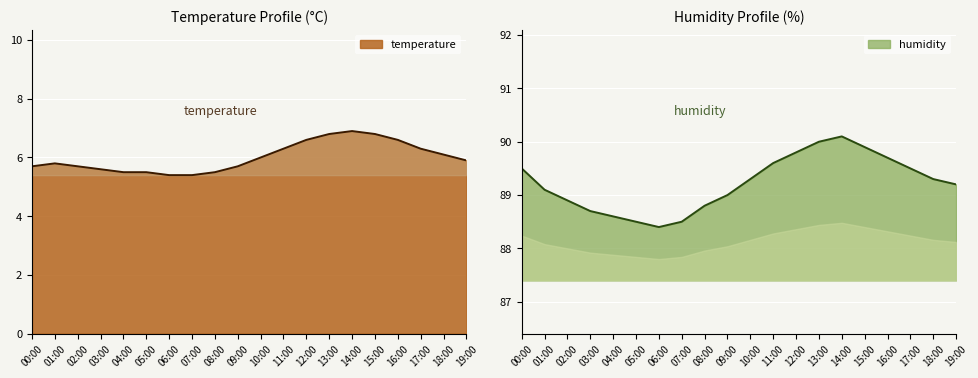

Which category has the highest value in the humidity series?

14:00